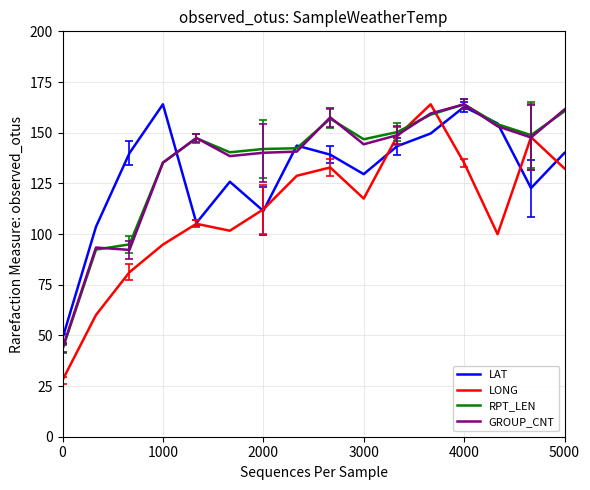

What is the minimum value shown in the chart?

27.9